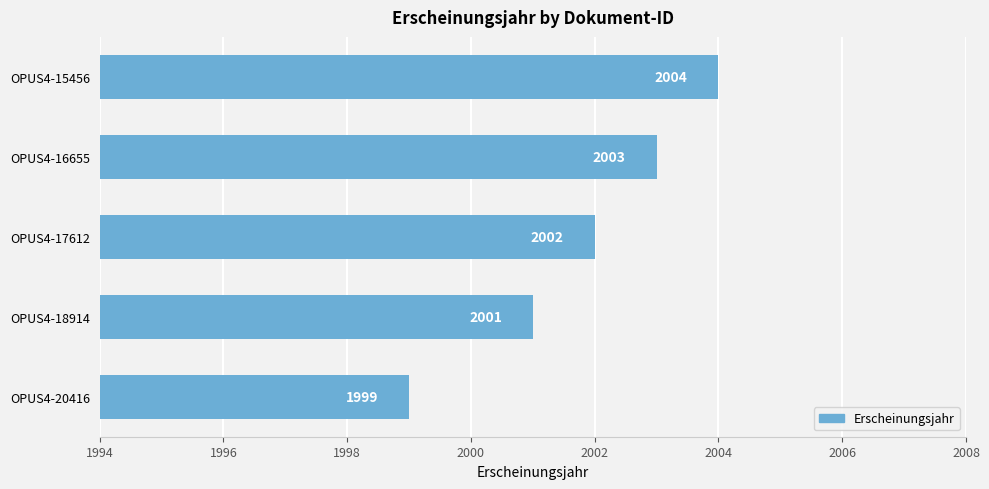

Rank the categories by value from highest to lowest.

OPUS4-15456, OPUS4-16655, OPUS4-17612, OPUS4-18914, OPUS4-20416